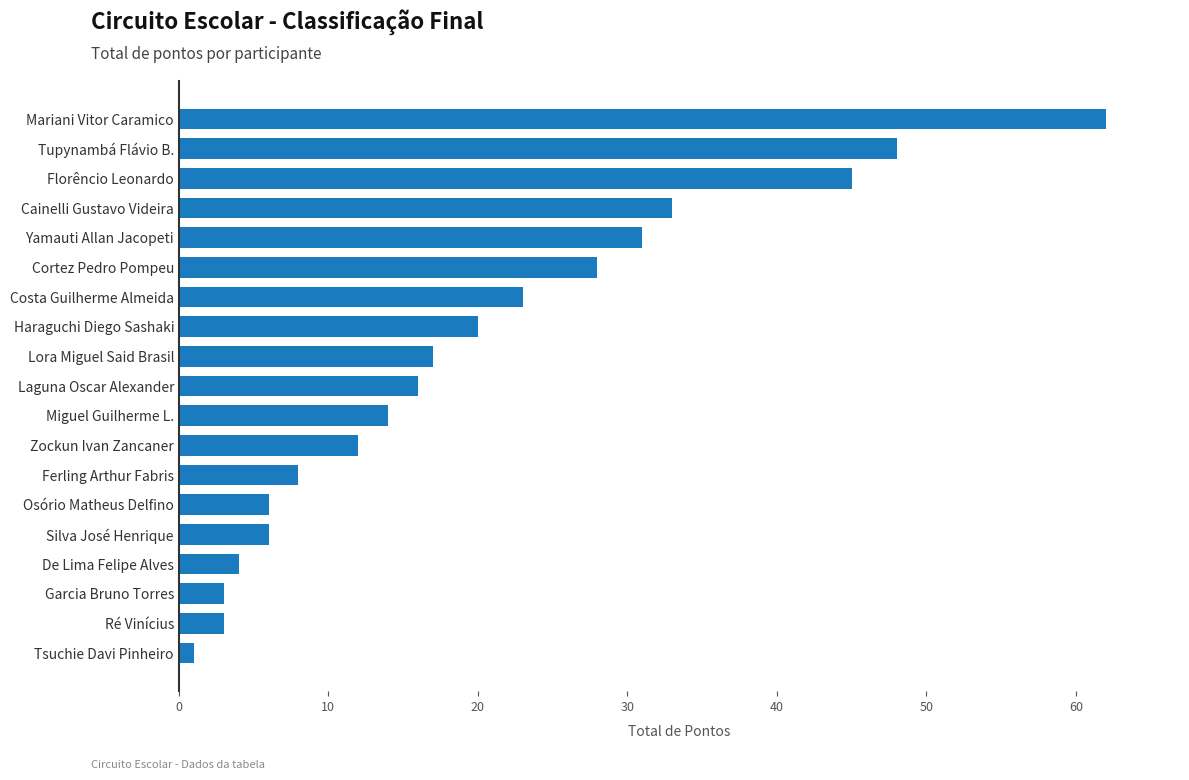

Which category has the highest value across all series?

Mariani Vitor Caramico